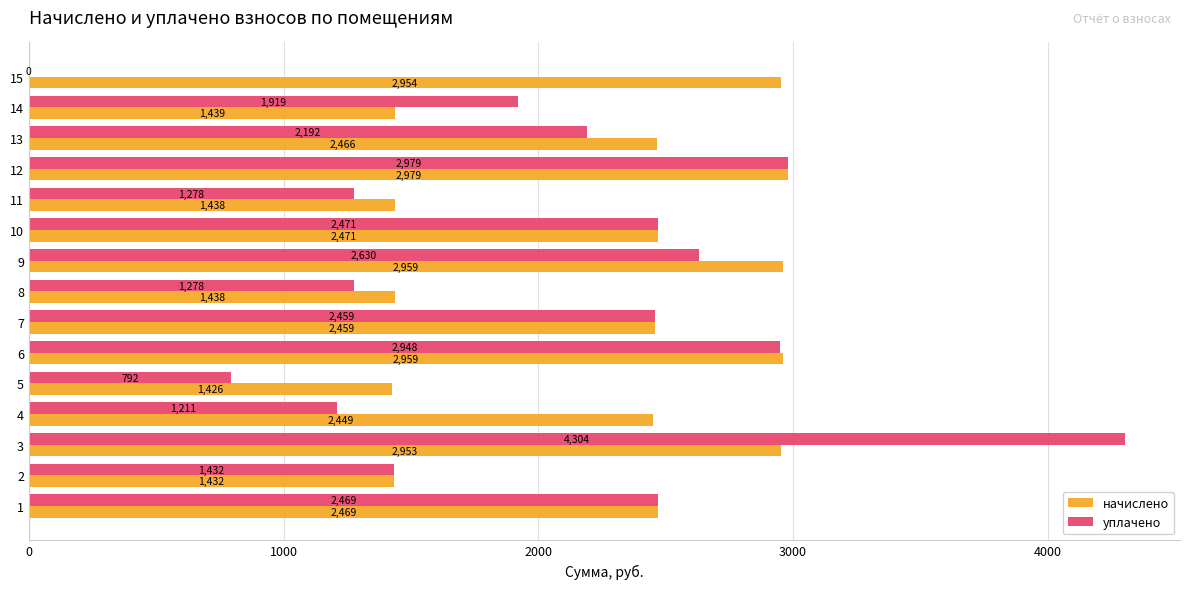

The уплачено series shows 6324.9 at 3. True or false?

False